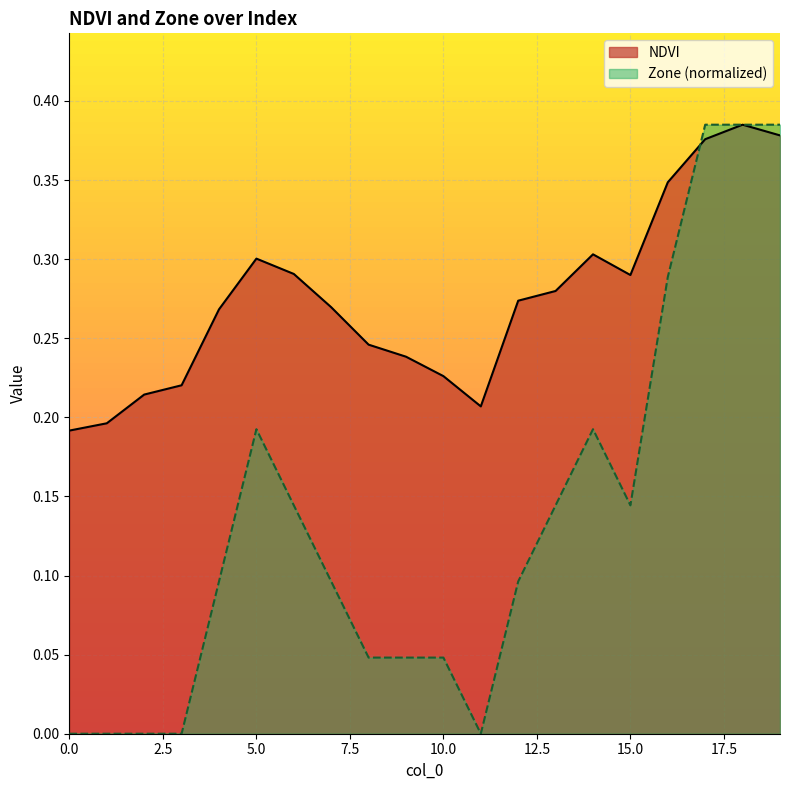

Which series ends up on top after the final intersection of NDVI and Zone?

Zone